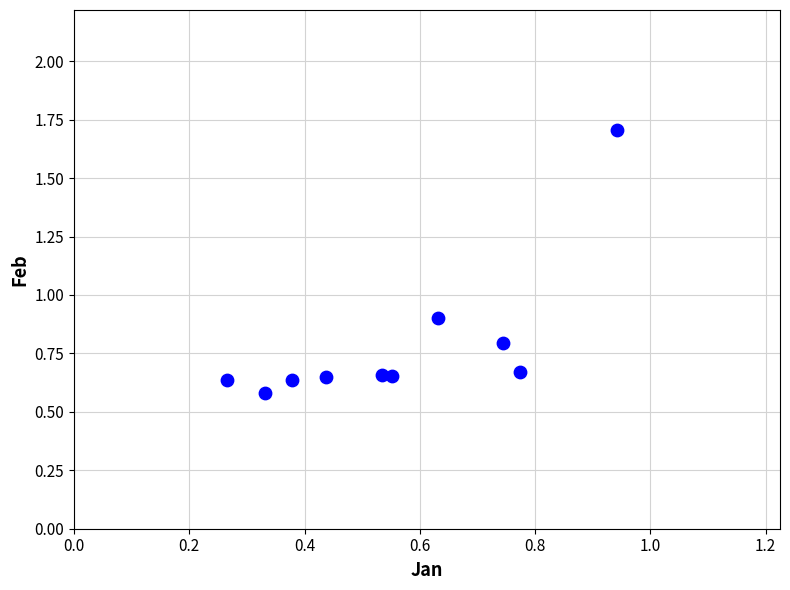

What Y value in the scatter plot is closest to 1?

0.9